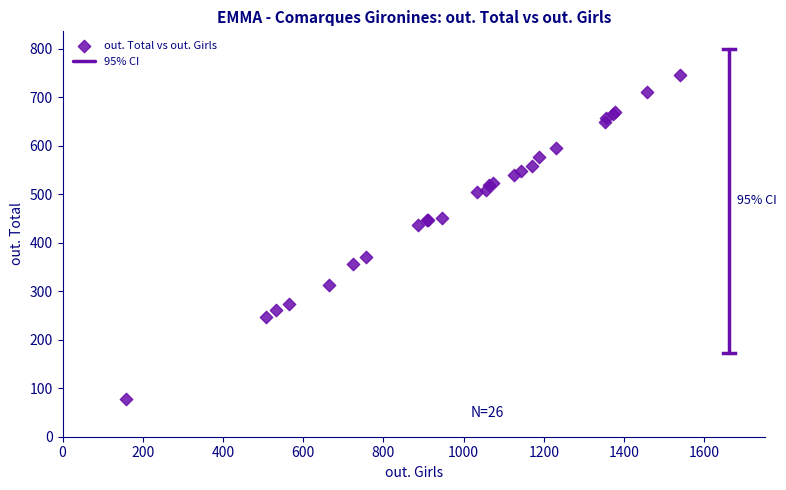

What Y value in the scatter plot is closest to 412?

436